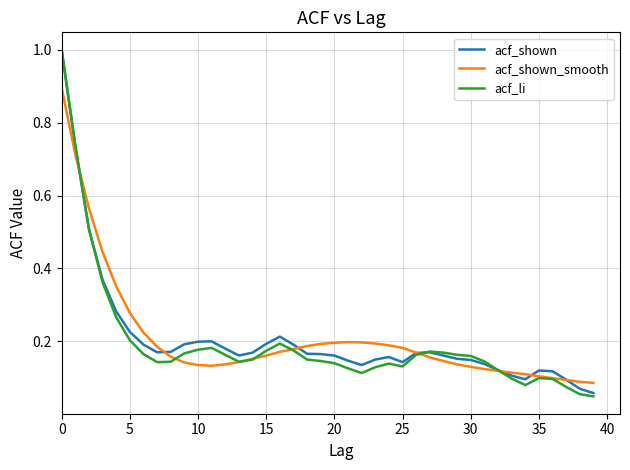

Does the chart display data point markers on the line(s)?

No